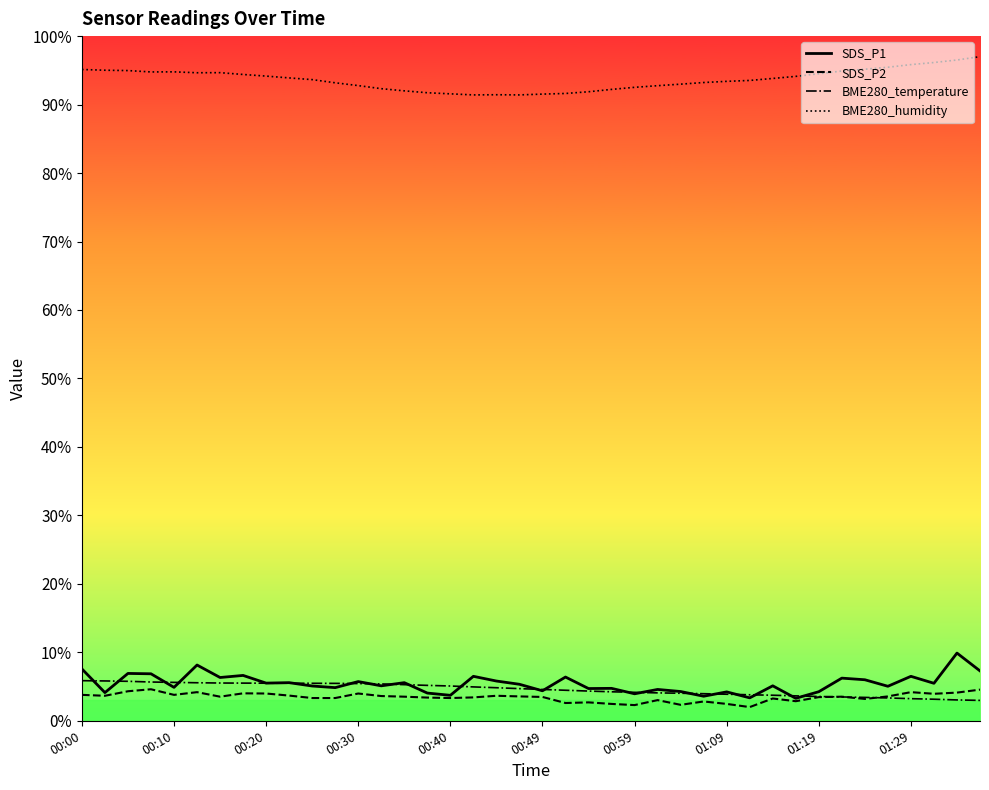

What is the total value across all series at 01:09?

104.0